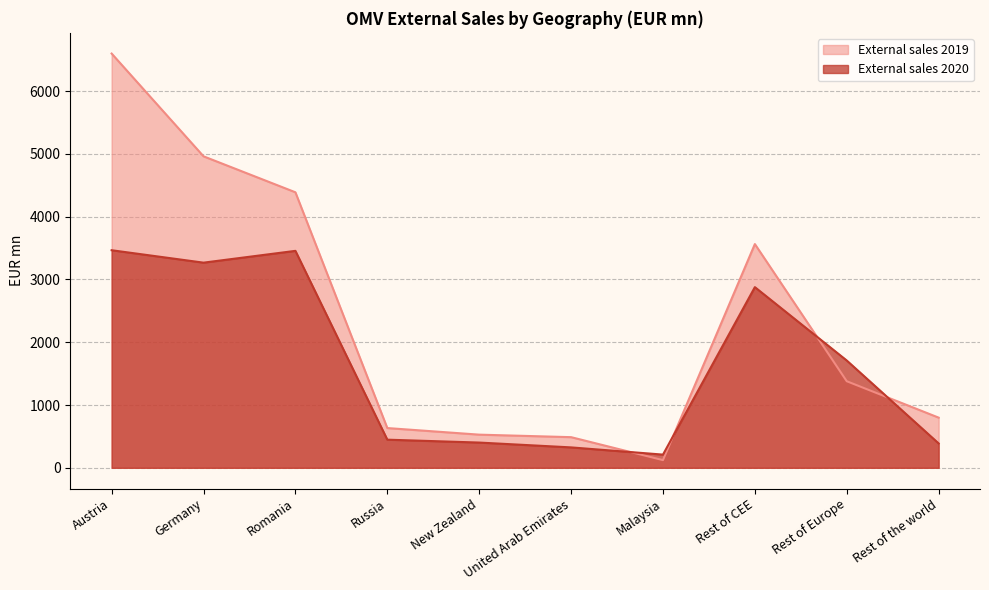

After their last crossing, which series has the higher values: External sales 2019 or External sales 2020?

External sales 2019